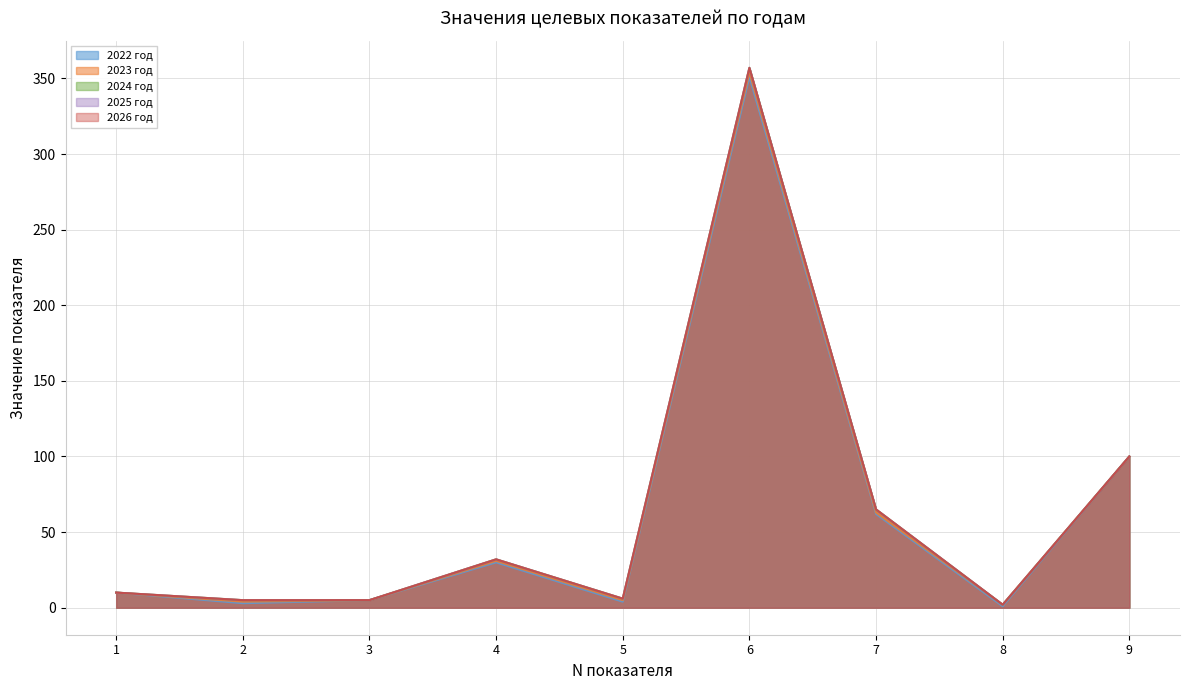

Which series has the widest spread of values?

2024 год